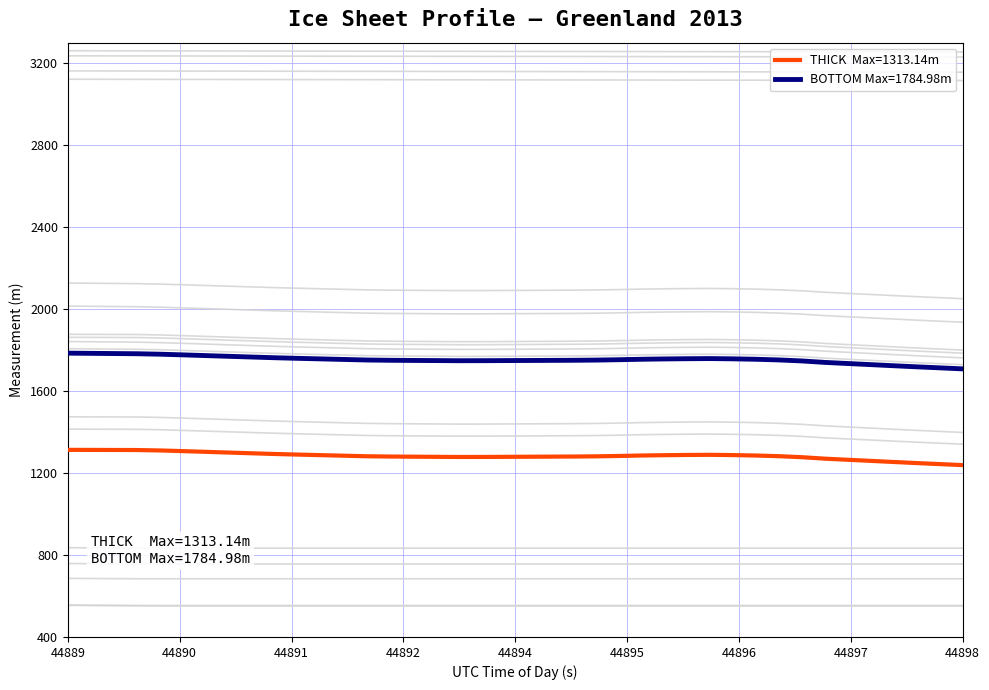

What is the difference between the second highest and minimum values in the THICK series?

73.1